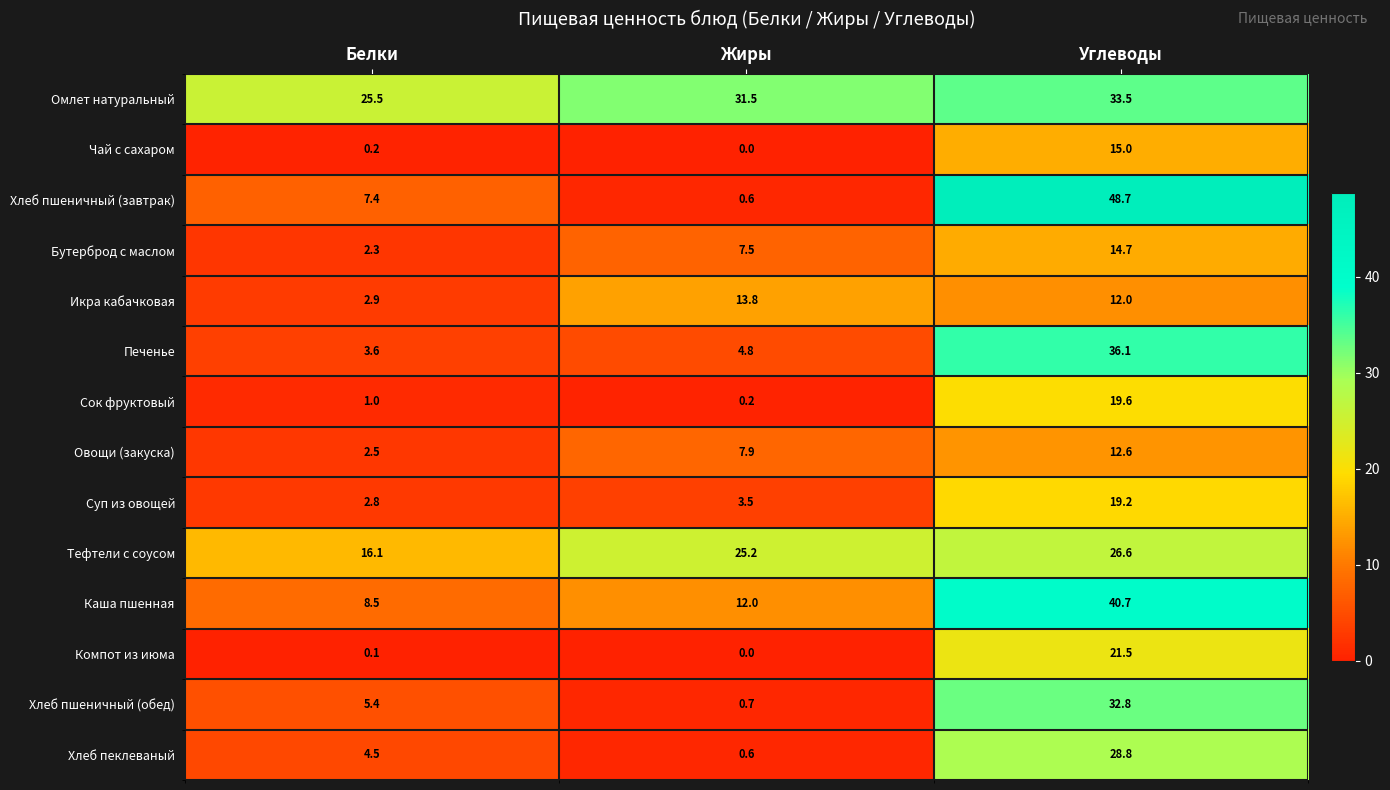

Which series has the largest range (max minus min)?

Хлеб пшеничный (завтрак)